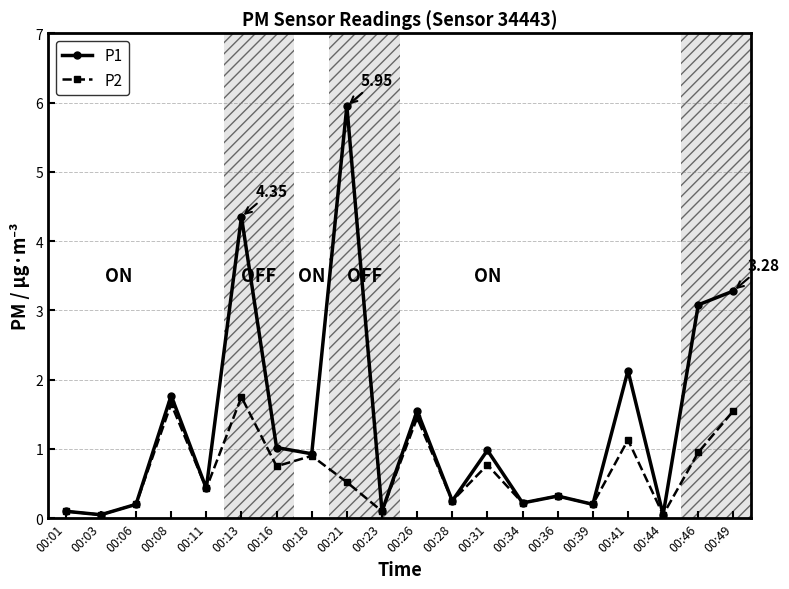

True or false: P1 has more than 1 points higher than both neighbors.

True